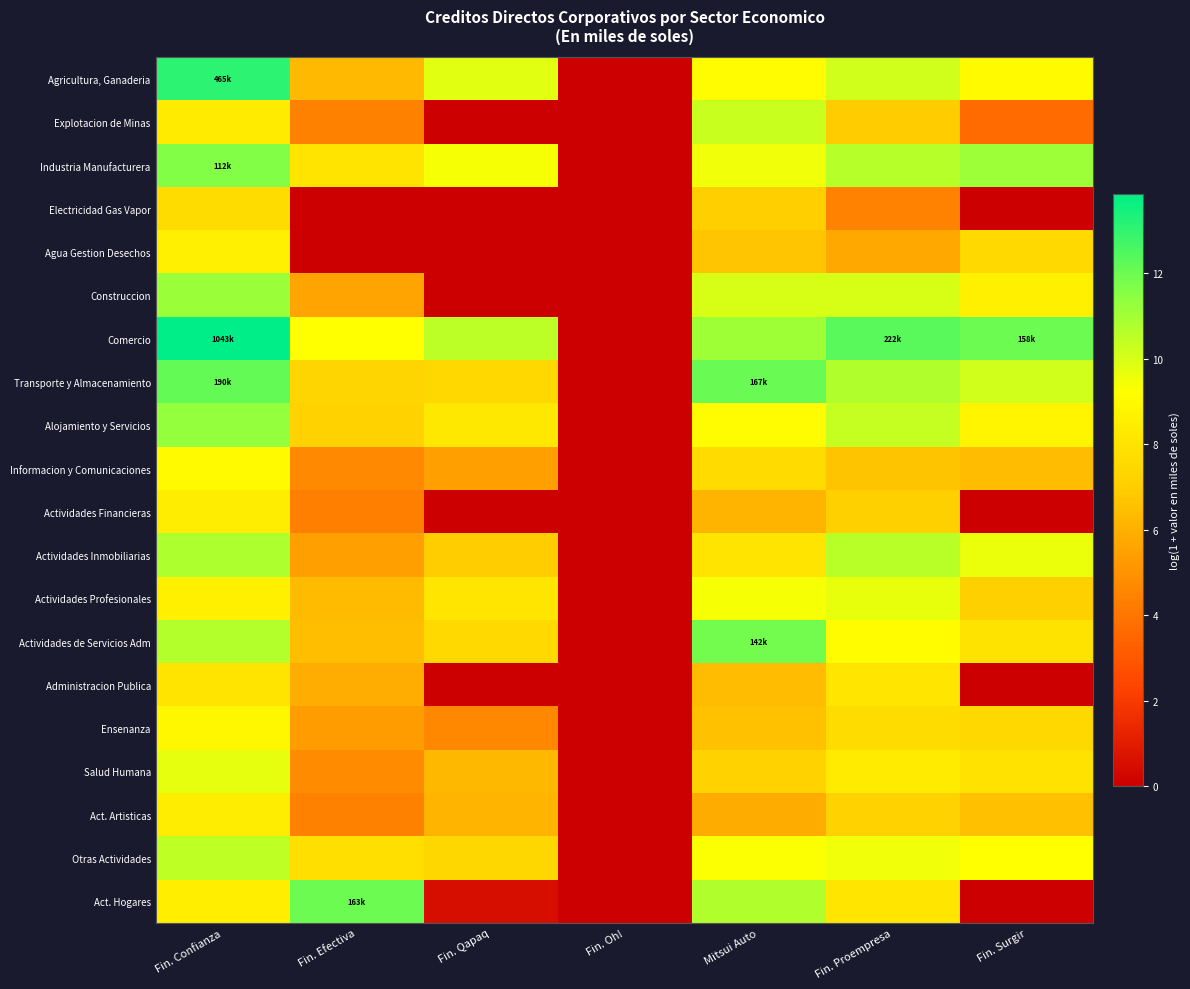

Reading left to right, list all the values displayed in this chart.

Agricultura, Ganaderia: Fin. Confianza=13.1	Fin. Efectiva=6.3	Fin. Qapaq=9.8	Fin. Oh!=0.0	Mitsui Auto=9.1	Fin. Proempresa=10.1	Fin. Surgir=9.0
Explotacion de Minas: Fin. Confianza=8.4	Fin. Efectiva=4.4	Fin. Qapaq=0.0	Fin. Oh!=0.0	Mitsui Auto=10.3	Fin. Proempresa=6.9	Fin. Surgir=3.7
Industria Manufacturera: Fin. Confianza=11.6	Fin. Efectiva=8.0	Fin. Qapaq=9.4	Fin. Oh!=0.0	Mitsui Auto=9.5	Fin. Proempresa=10.6	Fin. Surgir=11.1
Electricidad Gas Vapor: Fin. Confianza=7.6	Fin. Efectiva=0.0	Fin. Qapaq=0.0	Fin. Oh!=0.0	Mitsui Auto=7.1	Fin. Proempresa=4.5	Fin. Surgir=0.0
Agua Gestion Desechos: Fin. Confianza=8.5	Fin. Efectiva=0.0	Fin. Qapaq=0.0	Fin. Oh!=0.0	Mitsui Auto=6.7	Fin. Proempresa=5.7	Fin. Surgir=7.5
Construccion: Fin. Confianza=11.2	Fin. Efectiva=5.6	Fin. Qapaq=0.0	Fin. Oh!=0.0	Mitsui Auto=10.0	Fin. Proempresa=10.0	Fin. Surgir=8.6
Comercio: Fin. Confianza=13.9	Fin. Efectiva=9.2	Fin. Qapaq=10.5	Fin. Oh!=0.0	Mitsui Auto=11.1	Fin. Proempresa=12.3	Fin. Surgir=12.0
Transporte y Almacenamiento: Fin. Confianza=12.2	Fin. Efectiva=7.3	Fin. Qapaq=7.5	Fin. Oh!=0.0	Mitsui Auto=12.0	Fin. Proempresa=10.8	Fin. Surgir=10.1
Alojamiento y Servicios: Fin. Confianza=11.3	Fin. Efectiva=7.2	Fin. Qapaq=8.2	Fin. Oh!=0.0	Mitsui Auto=9.1	Fin. Proempresa=10.4	Fin. Surgir=8.8
Informacion y Comunicaciones: Fin. Confianza=9.0	Fin. Efectiva=4.7	Fin. Qapaq=5.4	Fin. Oh!=0.0	Mitsui Auto=7.6	Fin. Proempresa=6.7	Fin. Surgir=6.4
Actividades Financieras: Fin. Confianza=8.4	Fin. Efectiva=4.3	Fin. Qapaq=0.0	Fin. Oh!=0.0	Mitsui Auto=6.1	Fin. Proempresa=7.1	Fin. Surgir=0.0
Actividades Inmobiliarias: Fin. Confianza=10.8	Fin. Efectiva=5.5	Fin. Qapaq=7.0	Fin. Oh!=0.0	Mitsui Auto=8.0	Fin. Proempresa=10.6	Fin. Surgir=9.6
Actividades Profesionales: Fin. Confianza=8.6	Fin. Efectiva=6.4	Fin. Qapaq=8.1	Fin. Oh!=0.0	Mitsui Auto=9.4	Fin. Proempresa=9.7	Fin. Surgir=7.1
Actividades de Servicios Adm: Fin. Confianza=10.7	Fin. Efectiva=6.5	Fin. Qapaq=7.5	Fin. Oh!=0.0	Mitsui Auto=11.9	Fin. Proempresa=9.1	Fin. Surgir=8.0
Administracion Publica: Fin. Confianza=8.0	Fin. Efectiva=5.9	Fin. Qapaq=0.0	Fin. Oh!=0.0	Mitsui Auto=6.4	Fin. Proempresa=8.1	Fin. Surgir=0.0
Ensenanza: Fin. Confianza=8.9	Fin. Efectiva=5.3	Fin. Qapaq=4.6	Fin. Oh!=0.0	Mitsui Auto=6.6	Fin. Proempresa=7.7	Fin. Surgir=7.5
Salud Humana: Fin. Confianza=9.7	Fin. Efectiva=4.7	Fin. Qapaq=6.3	Fin. Oh!=0.0	Mitsui Auto=7.2	Fin. Proempresa=8.4	Fin. Surgir=7.9
Act. Artisticas: Fin. Confianza=8.4	Fin. Efectiva=4.4	Fin. Qapaq=6.1	Fin. Oh!=0.0	Mitsui Auto=5.9	Fin. Proempresa=7.2	Fin. Surgir=6.5
Otras Actividades: Fin. Confianza=10.5	Fin. Efectiva=7.8	Fin. Qapaq=7.4	Fin. Oh!=0.0	Mitsui Auto=9.3	Fin. Proempresa=9.5	Fin. Surgir=9.2
Act. Hogares: Fin. Confianza=8.5	Fin. Efectiva=12.0	Fin. Qapaq=0.5	Fin. Oh!=0.0	Mitsui Auto=10.7	Fin. Proempresa=8.1	Fin. Surgir=0.0